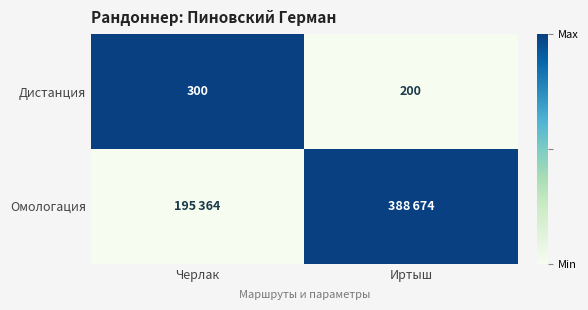

What is the sum of the Дистанция values at Иртыш and Черлак?

500